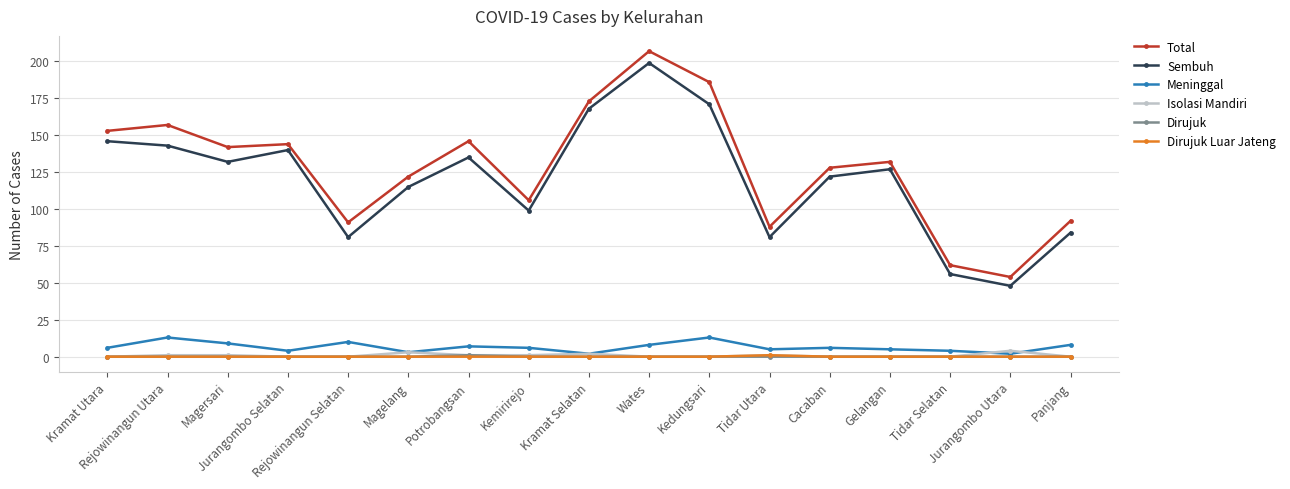

How many data points does each series have?

17